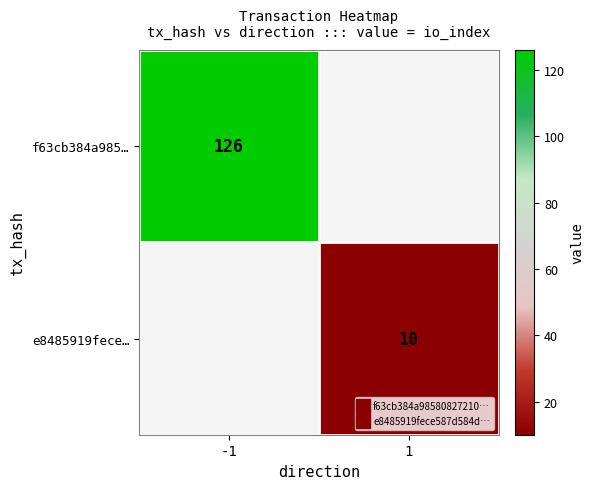

At how many categories does at least one series exceed 70?

1